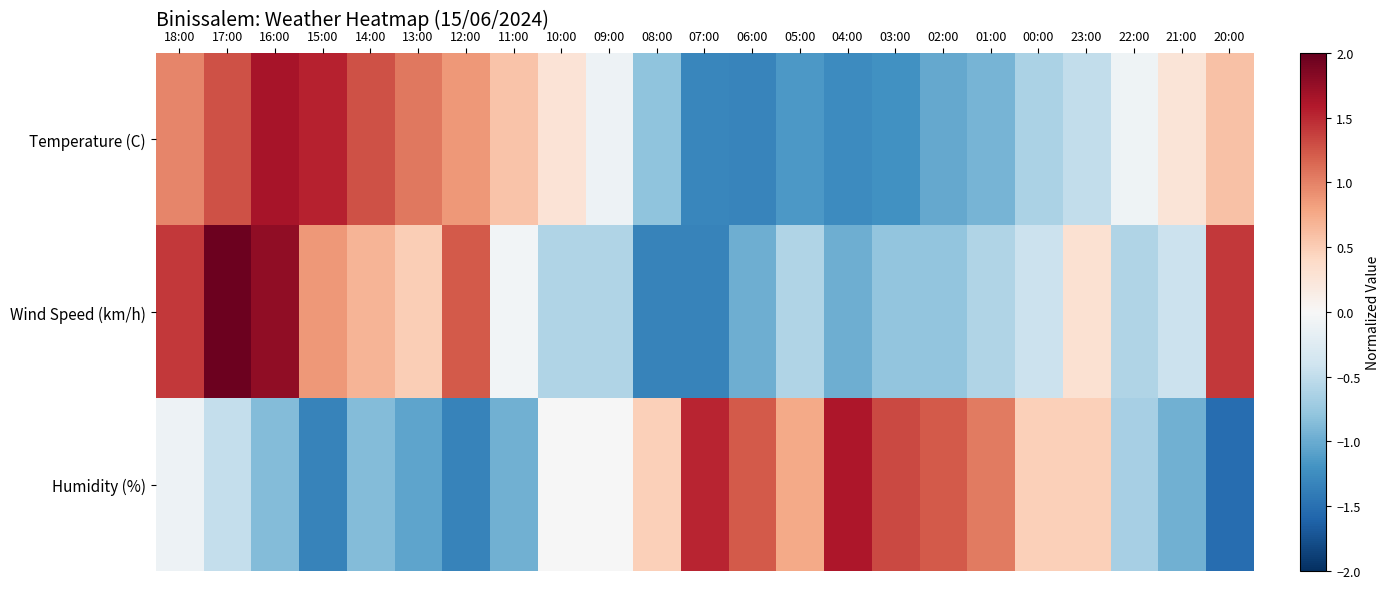

How many data points does each series have?

23